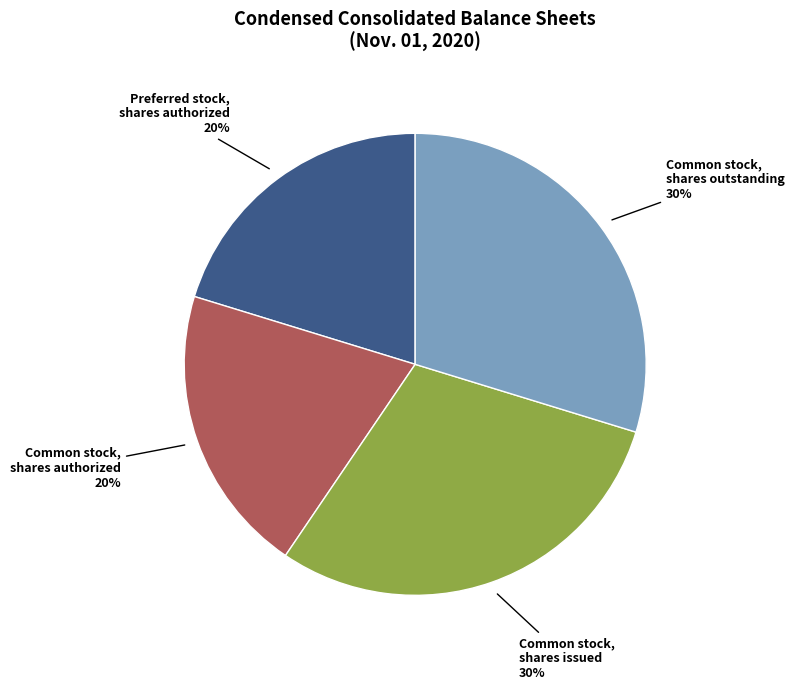

To the nearest percent, what is the average slice percentage?

25%